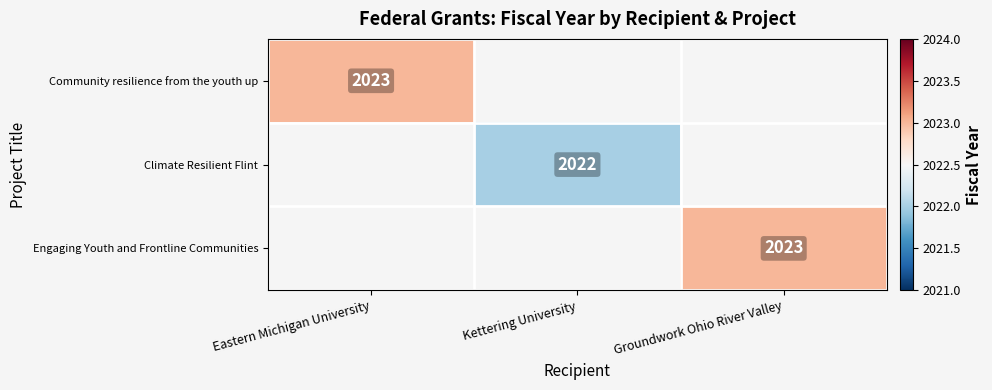

The value of Community resilience from the youth up at Eastern Michigan University is 2023. True or false?

True